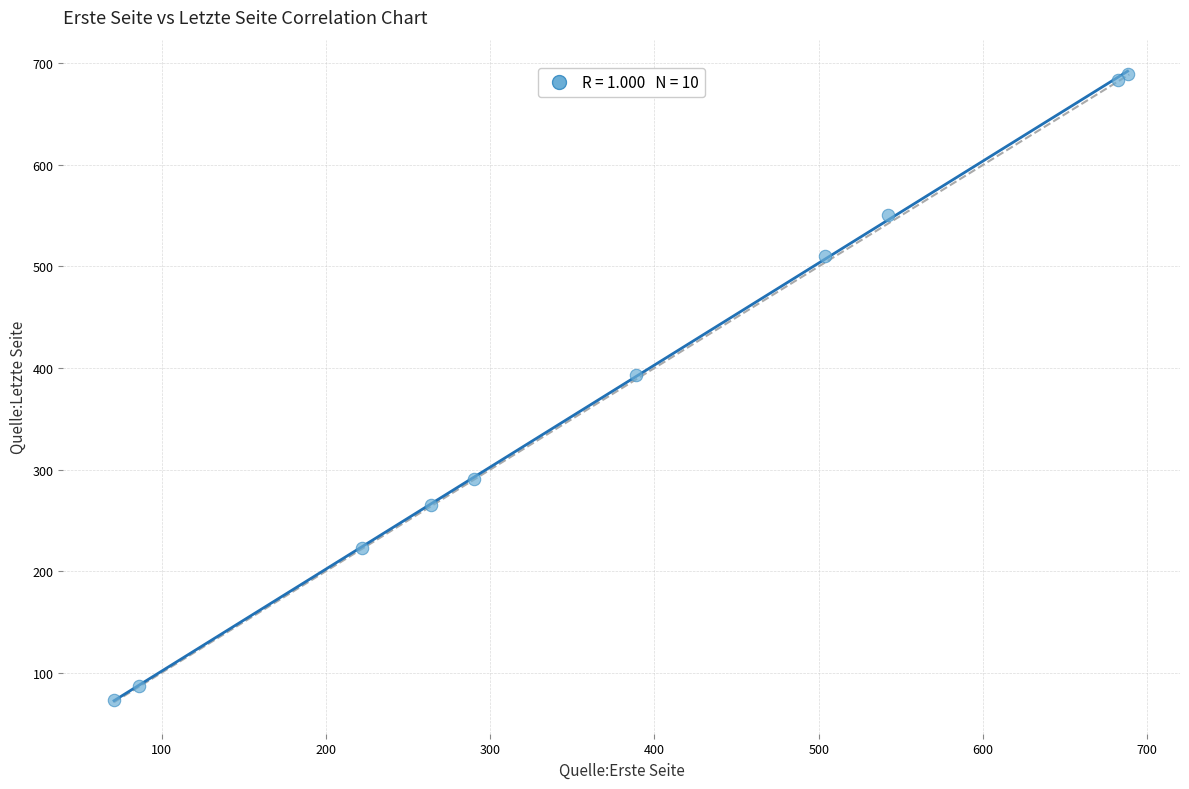

What Y value in the scatter plot is closest to 381?

393